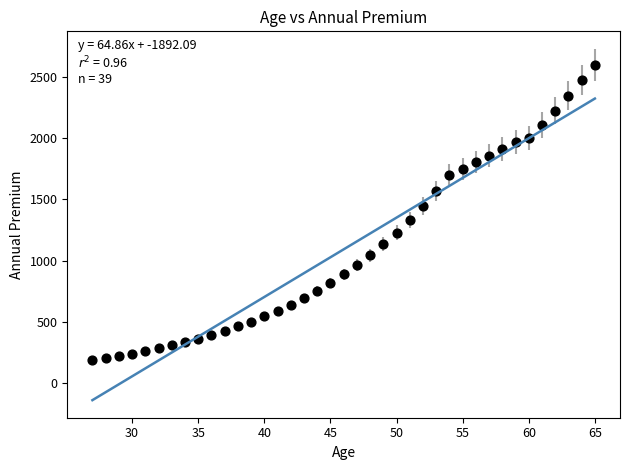

What is the range of Y values (max minus min)?

2411.8